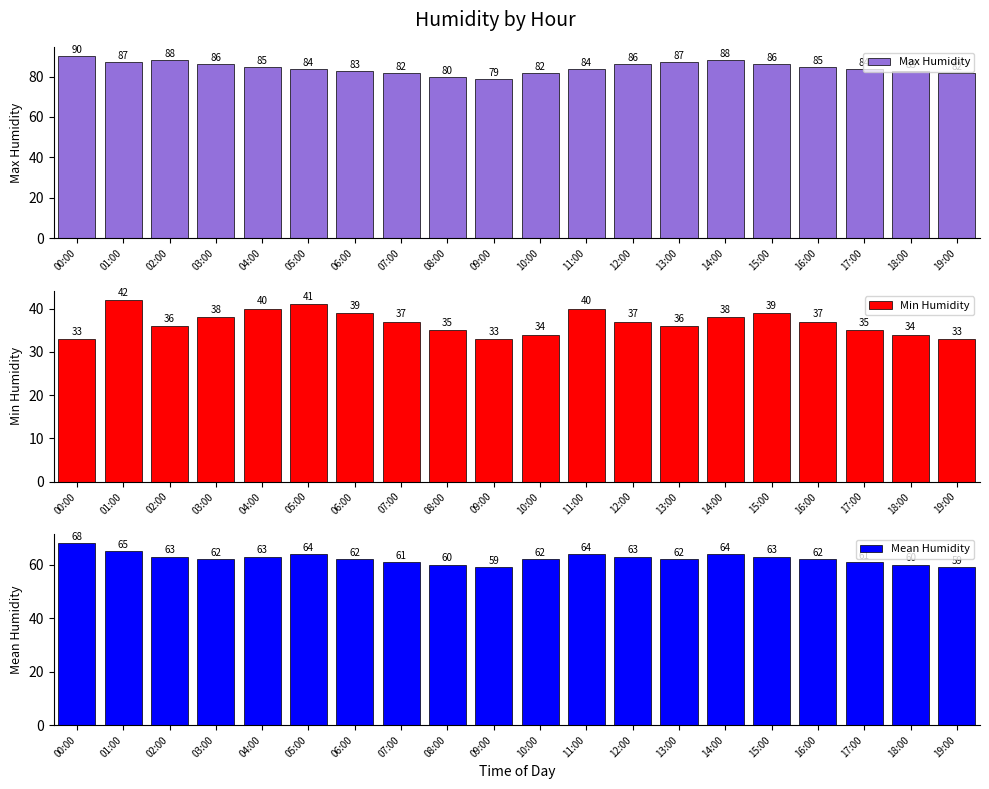

What is the difference between the maximum and minimum values in the Min Humidity series?

9